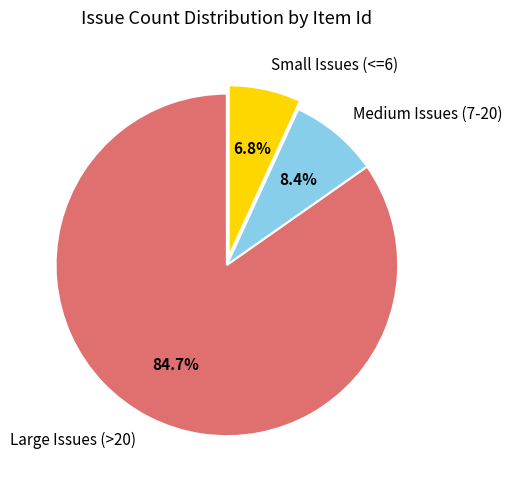

How many segments does this pie chart have?

3